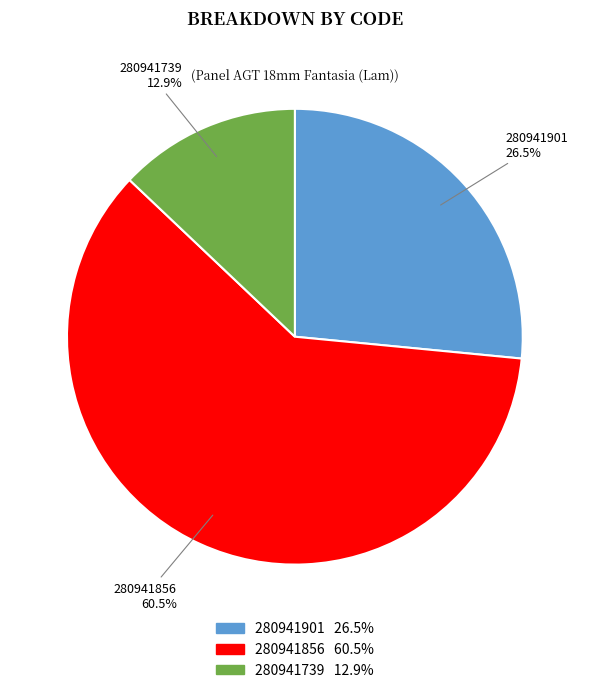

What percentage is NOT represented by 280941739?

87.1%